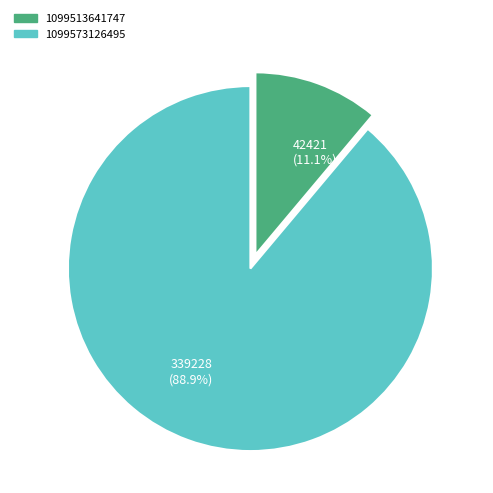

Rank the categories by value from highest to lowest.

1099573126495, 1099513641747